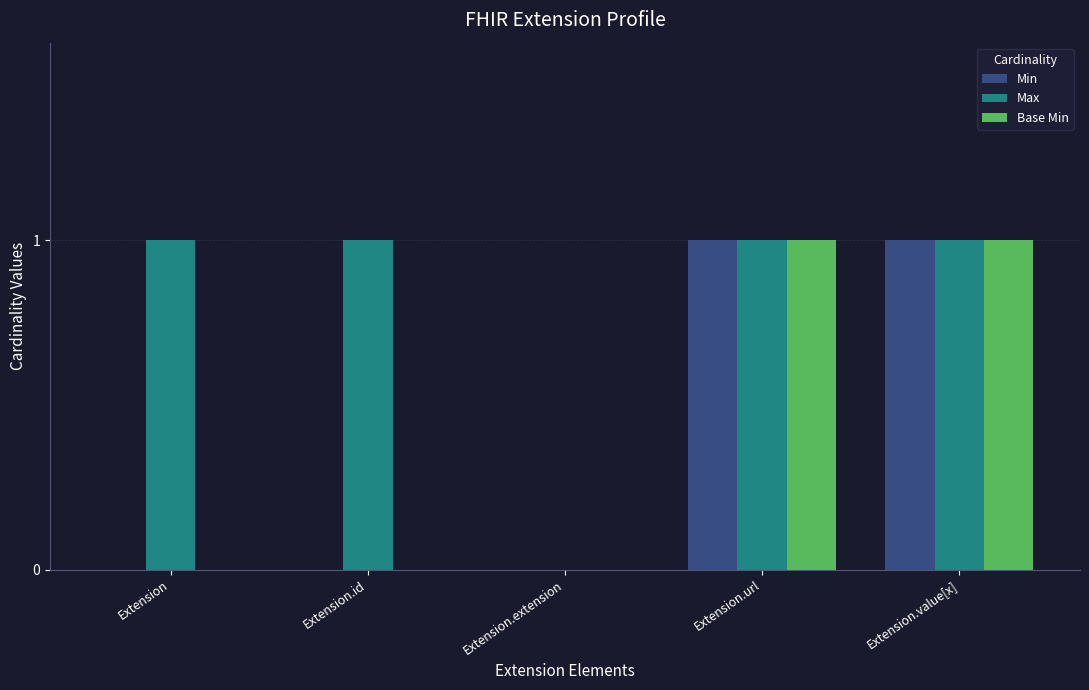

Between Extension and Extension.extension, which series saw the biggest shift?

Max